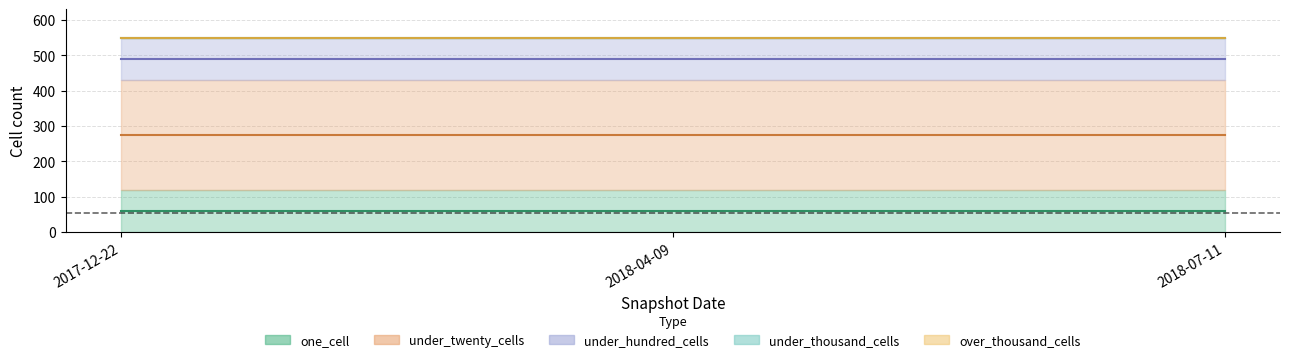

Which series changed the most between 2017-12-22 and 2018-07-11?

one_cell